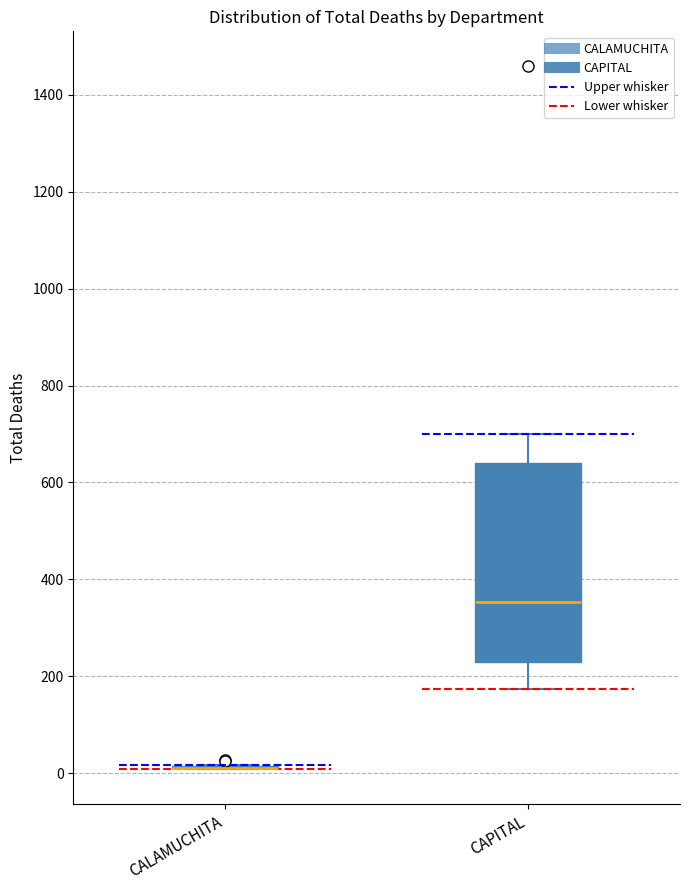

Which box is the tallest, from its lower edge to its upper edge?

CAPITAL